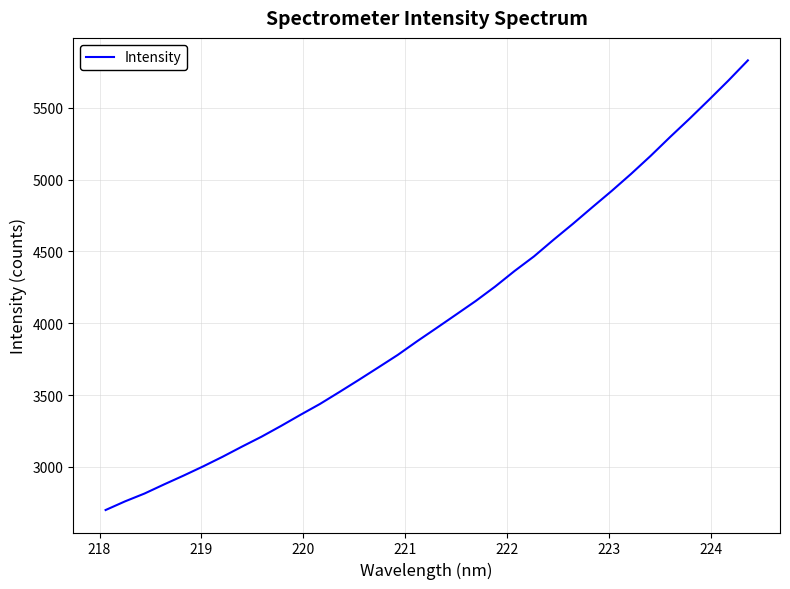

What is the difference between the maximum and minimum values?

3130.2